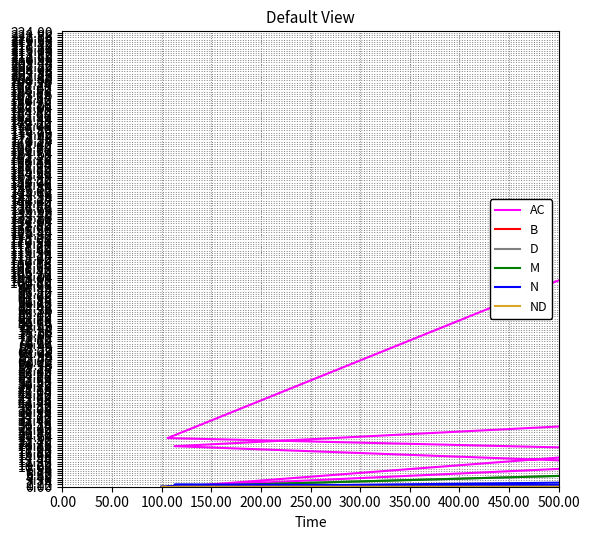

Does the chart have visible grid lines?

Yes